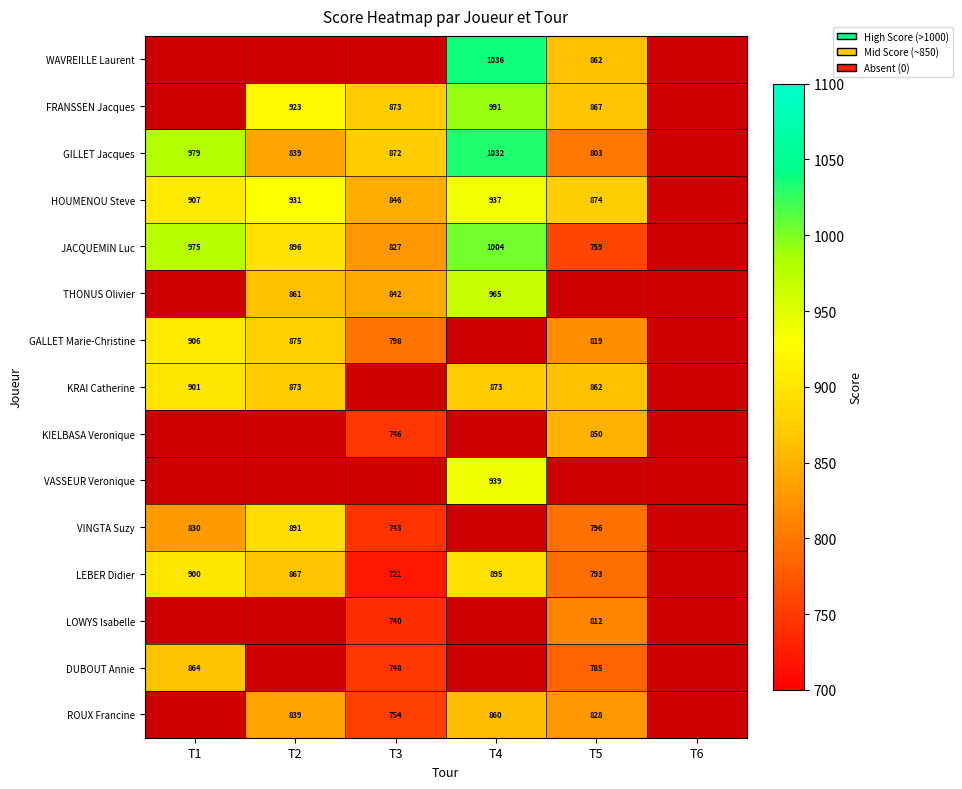

The GILLET Jacques series shows 1389 at T1. True or false?

False